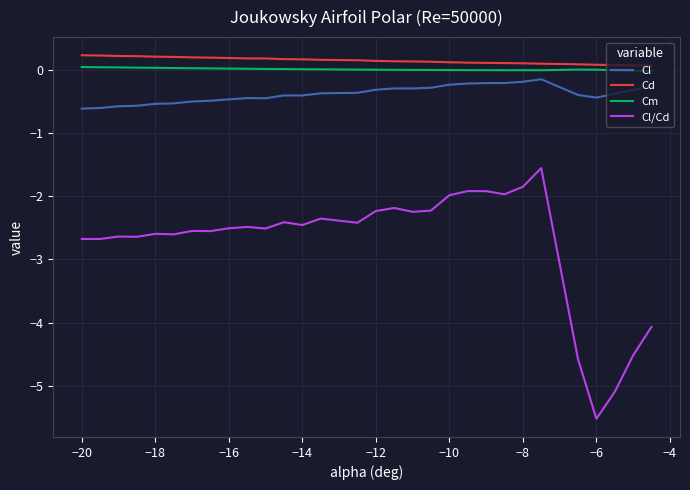

What is the difference between the maximum and minimum values in the Cl series?

0.5